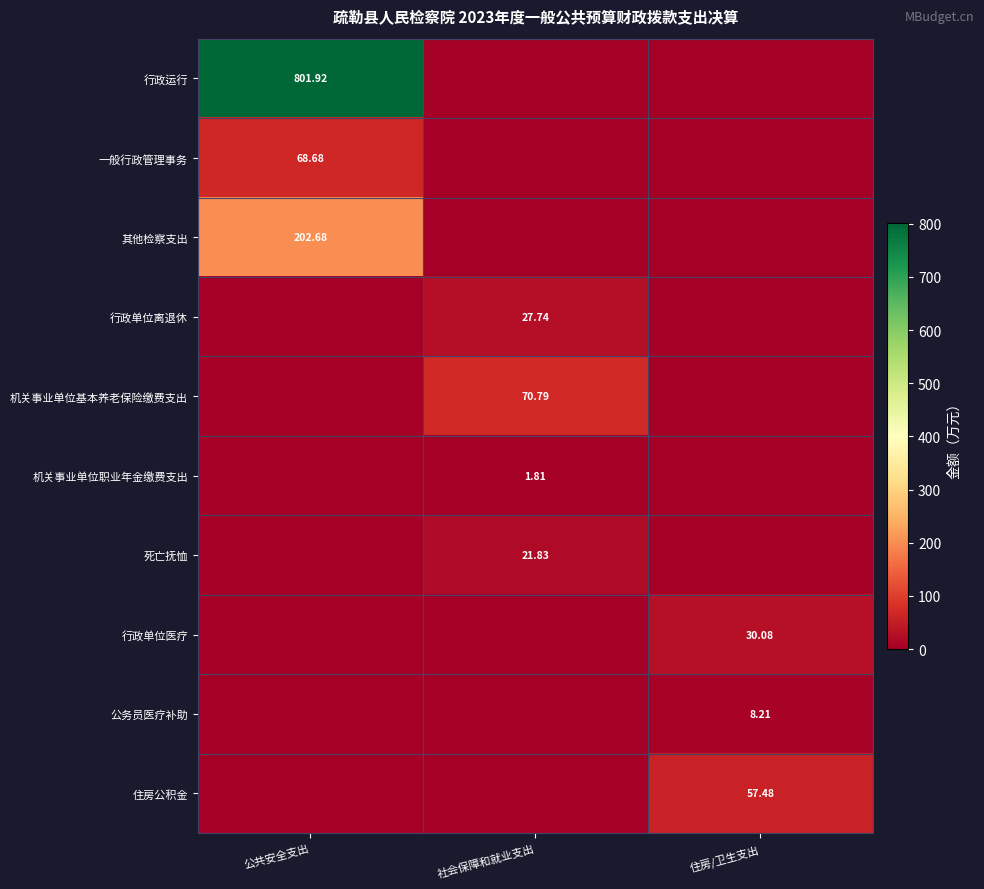

The 机关事业单位职业年金缴费支出 series shows 0.0 at 住房/卫生支出. True or false?

True